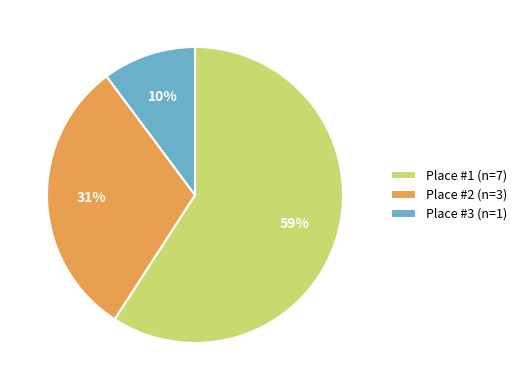

Is there a majority slice in this chart?

Yes